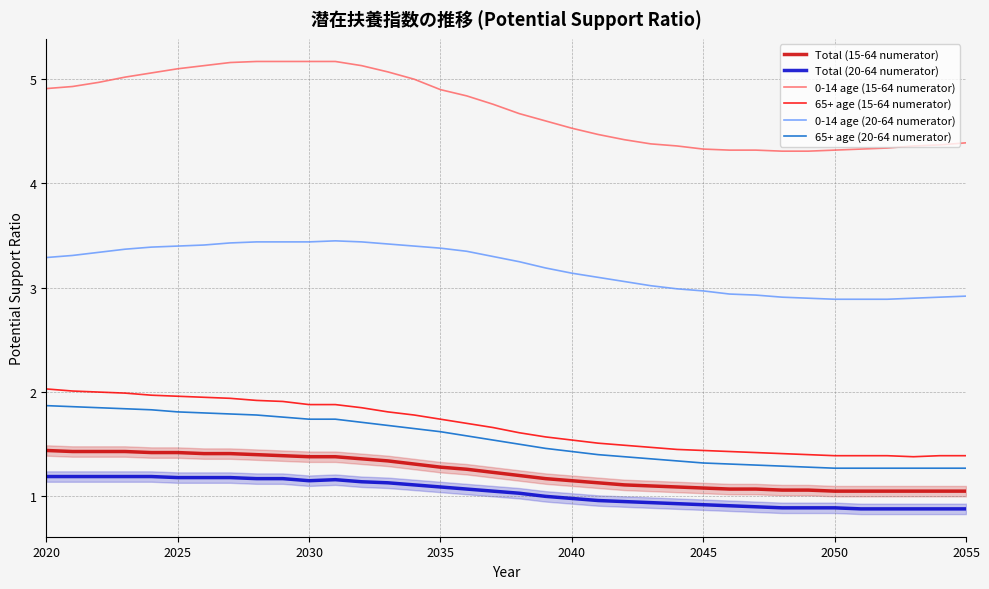

How many lines are shown in the chart?

6